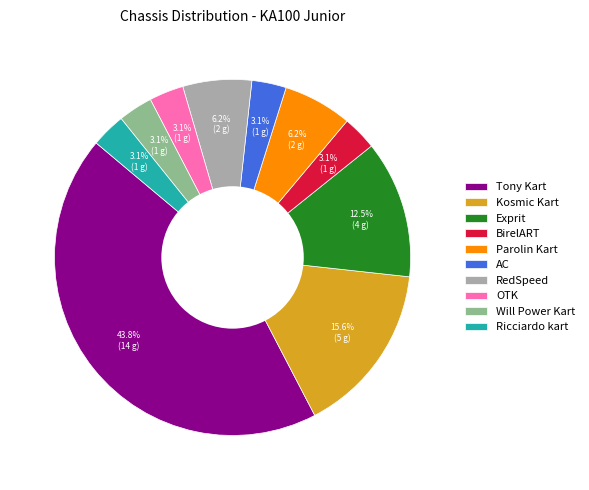

To the nearest percent, what is the average slice percentage?

10%